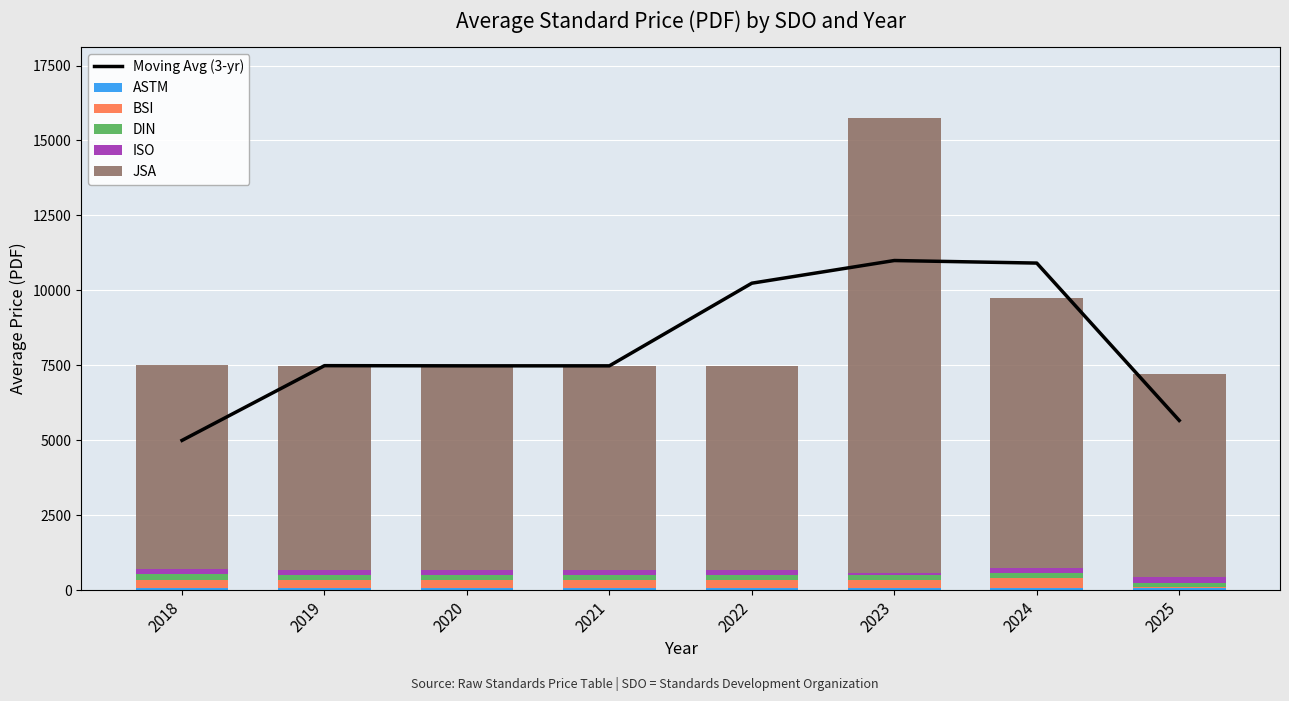

Is the value of ISO at 2020 greater than the value of BSI at 2023?

No